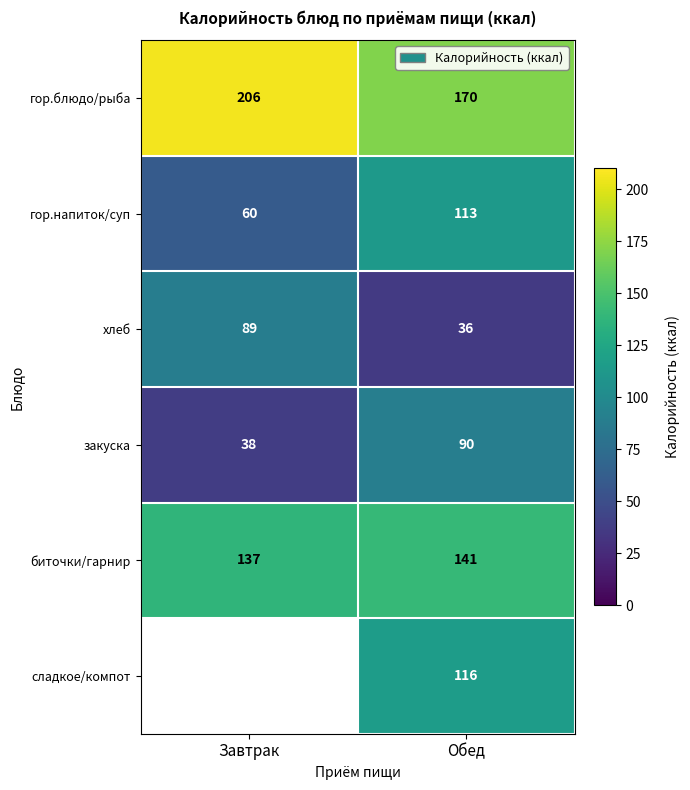

What is the difference between the highest and lowest values at Обед?

134